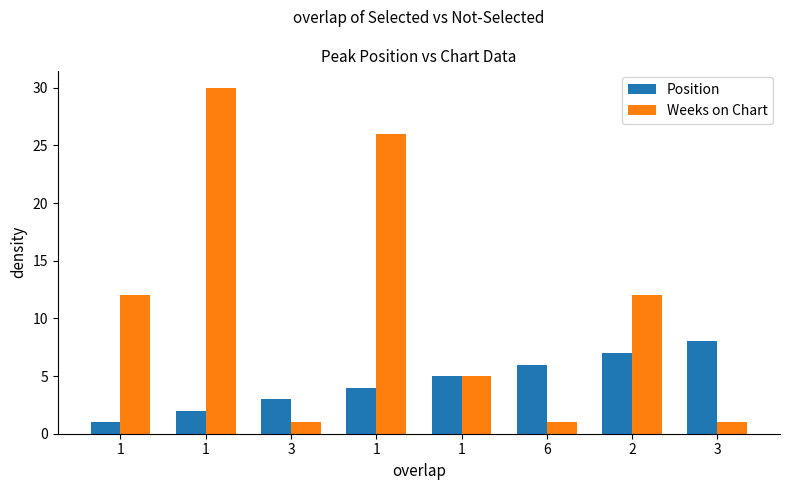

How many groups of bars are there?

8